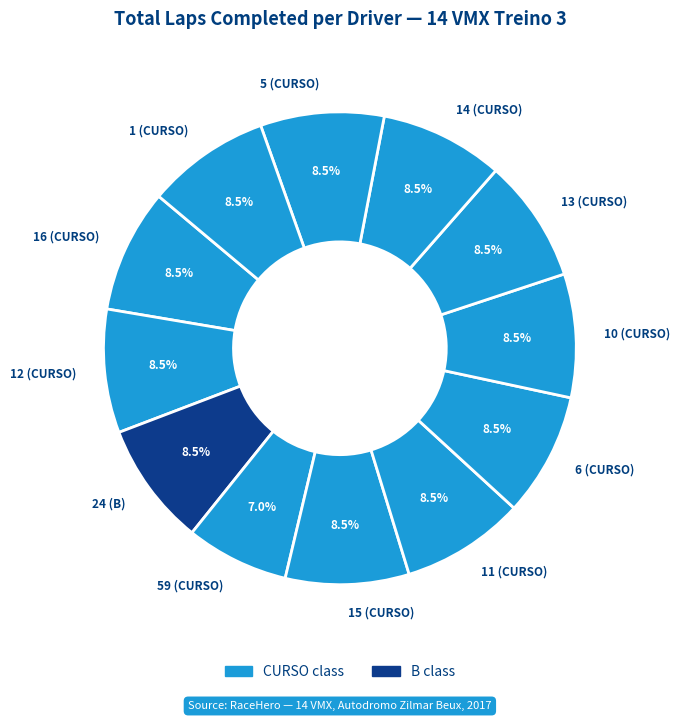

Approximately how many times larger is the value at 59 (CURSO) compared to 11 (CURSO)?

0.8